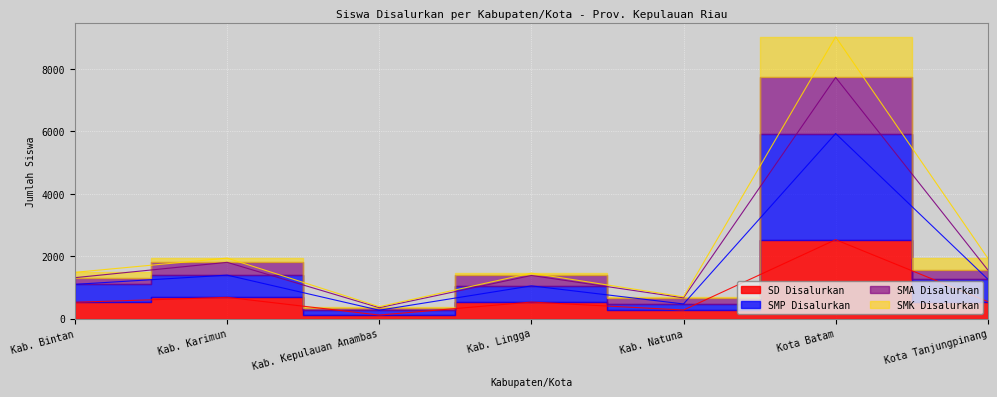

What is the label of the 4th point from the left?

Kab. Lingga